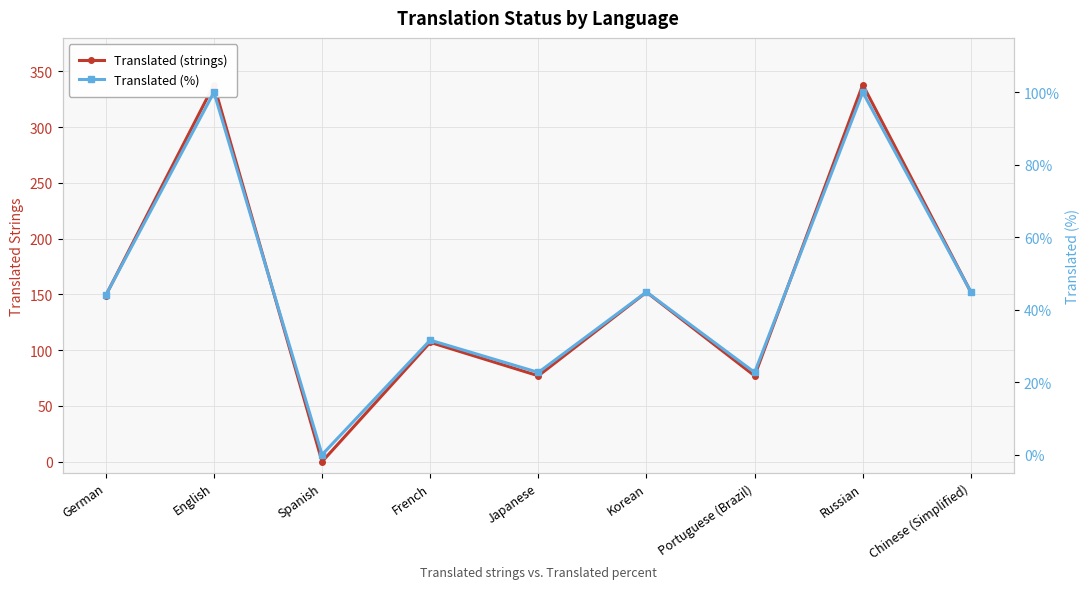

The Translated (%) series shows 44.0 at German. True or false?

True